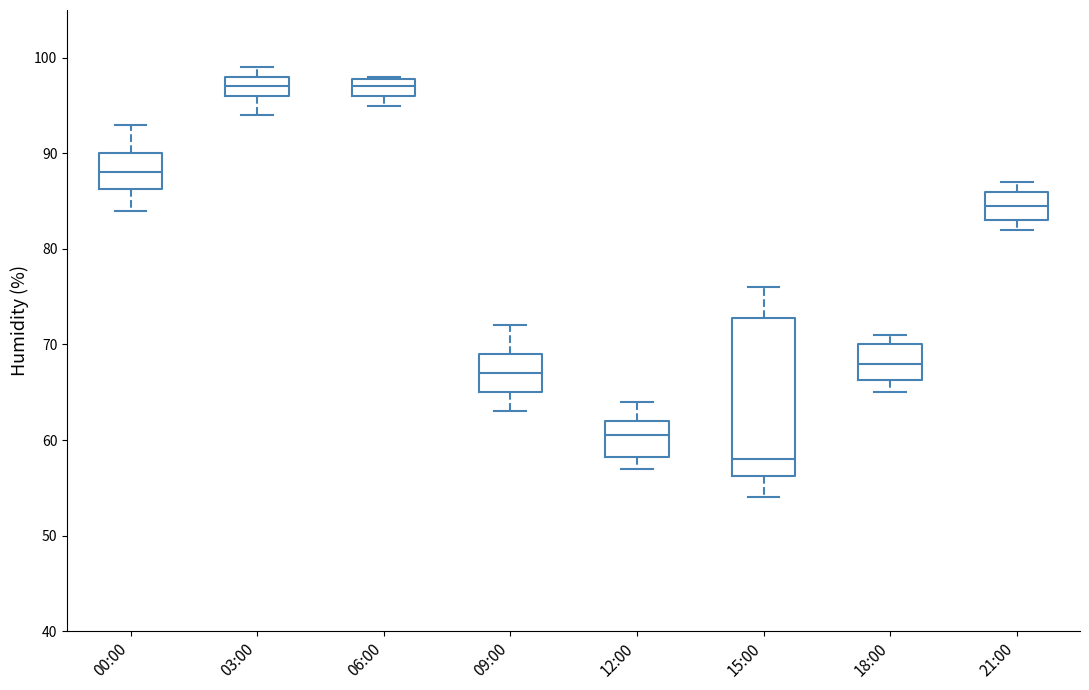

Reading left to right, transcribe this box plot: for each box, give where its median line is, the range the box spans, and where its two whiskers end, as read against the y-axis. The values are not printed on the chart, so give them approximately, as read against the axis.

00:00: median 88, box 86 to 90, whiskers 84 to 93
03:00: median 97, box 96 to 98, whiskers 94 to 99
06:00: median 97, box 96 to 98, whiskers 95 to 98
09:00: median 67, box 65 to 69, whiskers 63 to 72
12:00: median 61, box 58 to 62, whiskers 57 to 64
15:00: median 58, box 56 to 73, whiskers 54 to 76
18:00: median 68, box 66 to 70, whiskers 65 to 71
21:00: median 85, box 83 to 86, whiskers 82 to 87